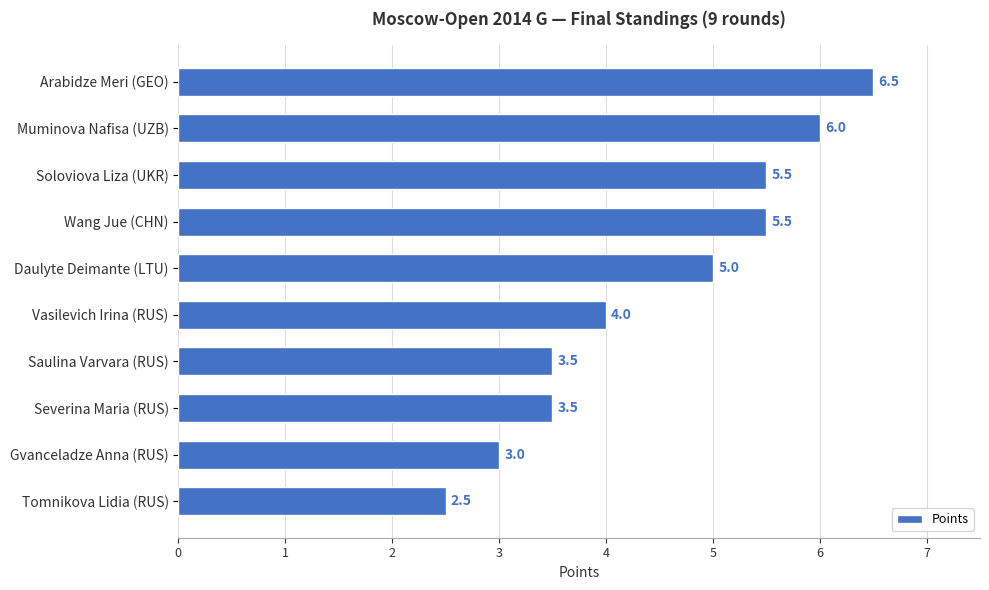

What is the difference between the maximum and minimum values?

4.0